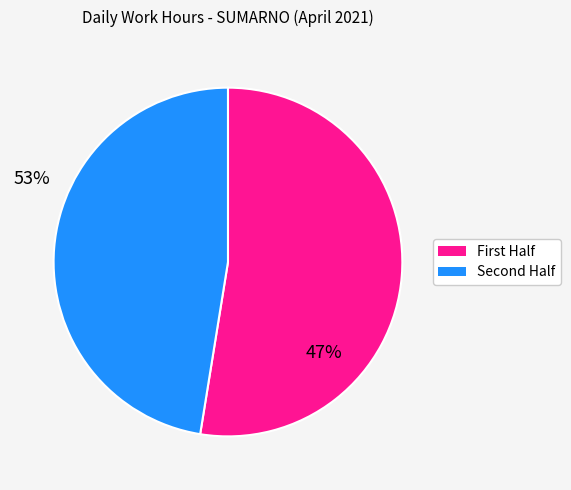

Does any single category account for the majority?

Yes